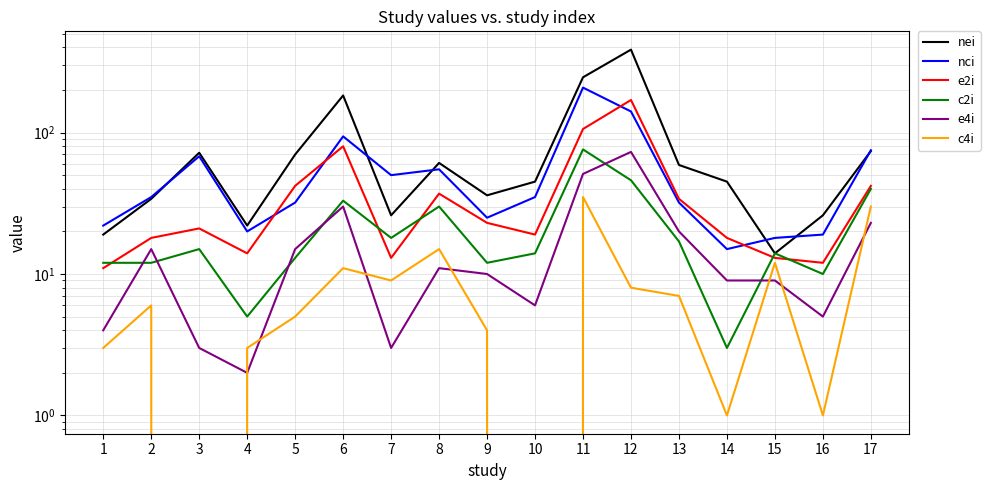

Is this an area chart (filled region under the line)?

No